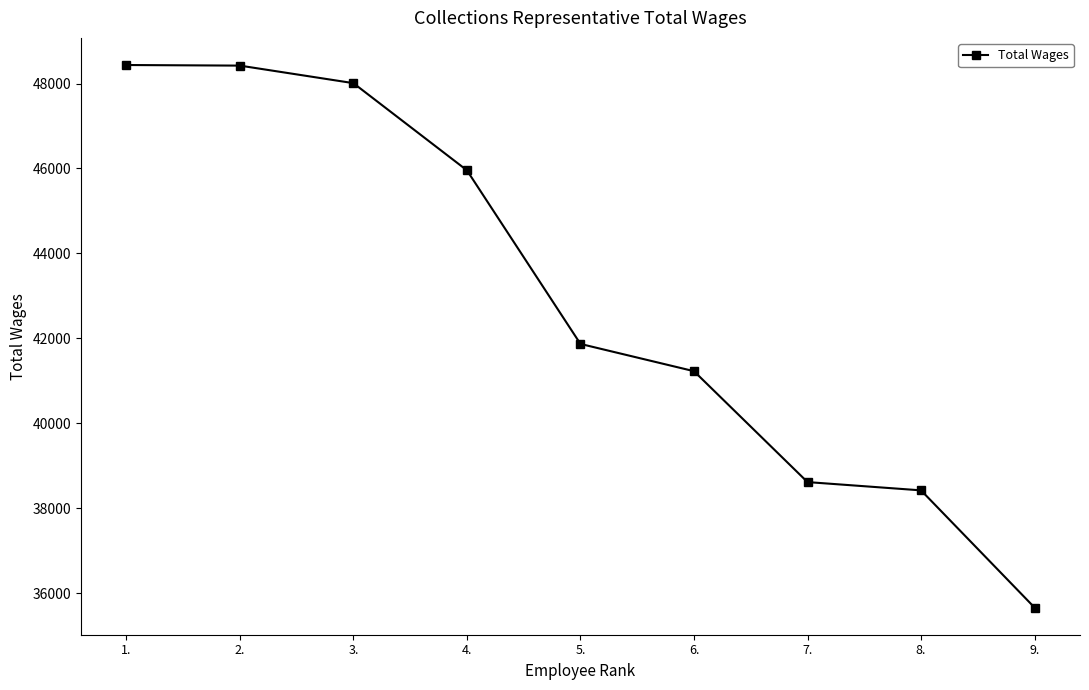

What is the value of the 1st point from the left?

48436